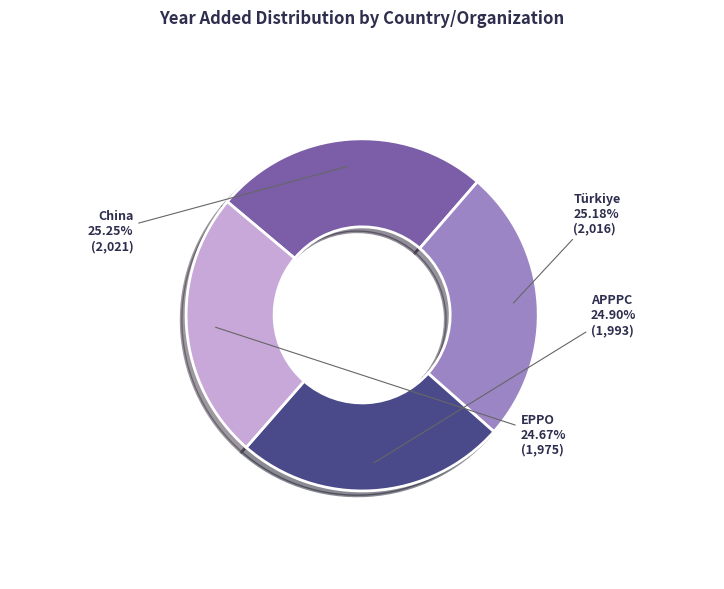

How many slices are in this pie chart?

4